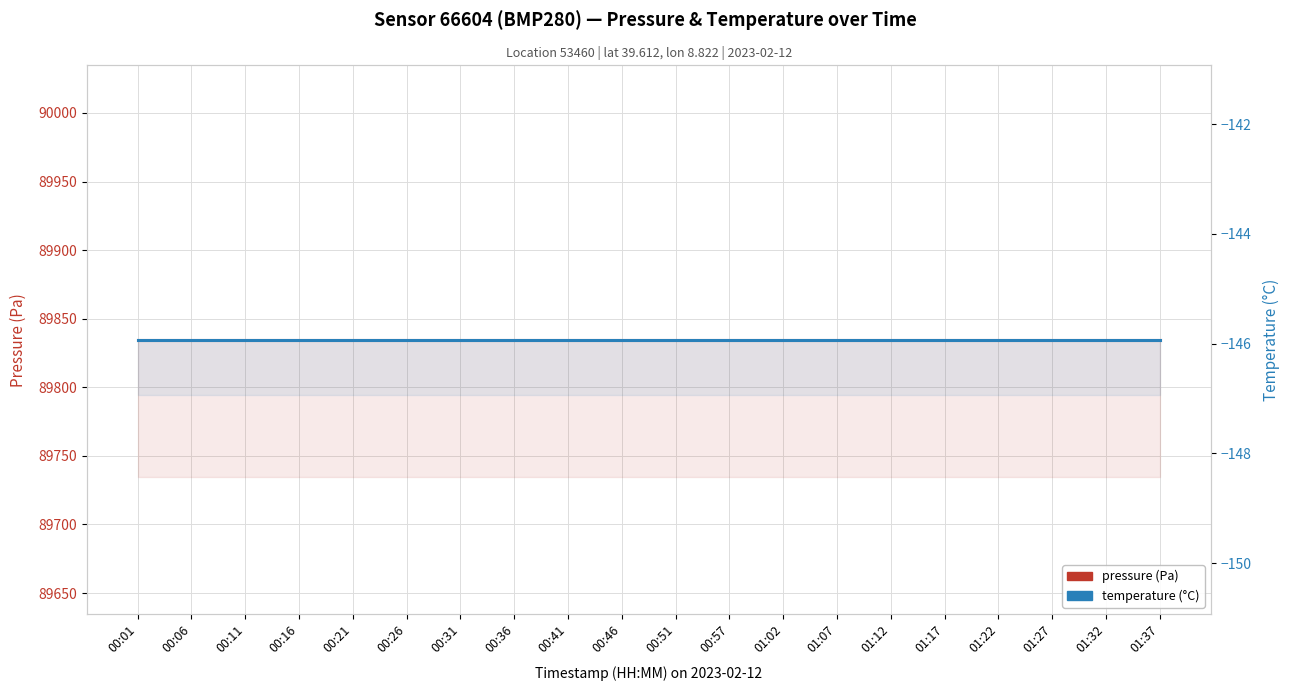

List the series in order of their overall mean, lowest first.

temperature (°C), pressure (Pa)